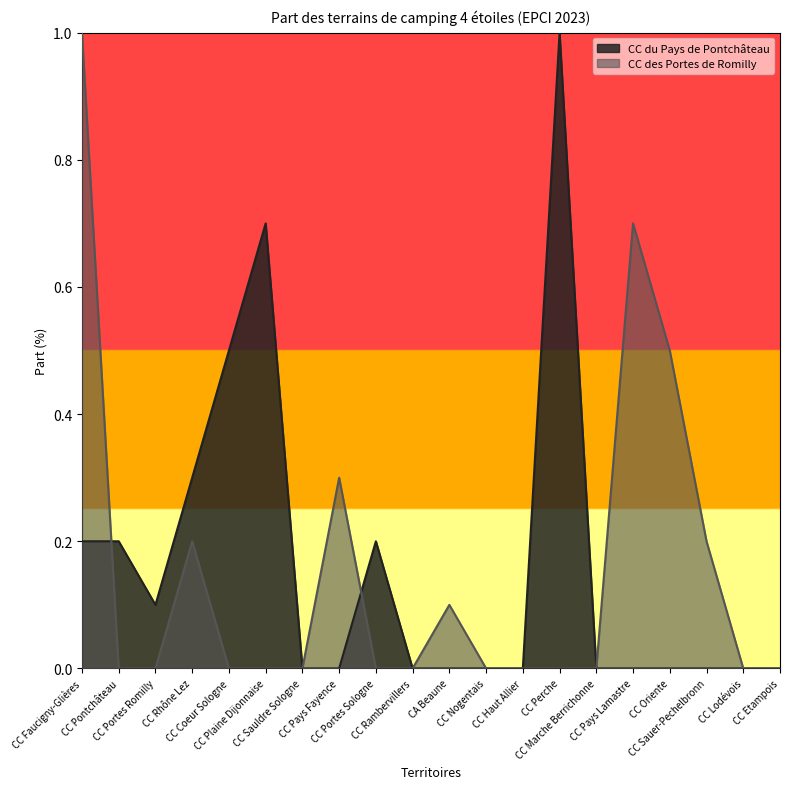

What are all the series names shown in the legend?

CC du Pays de Pontchâteau, CC des Portes de Romilly